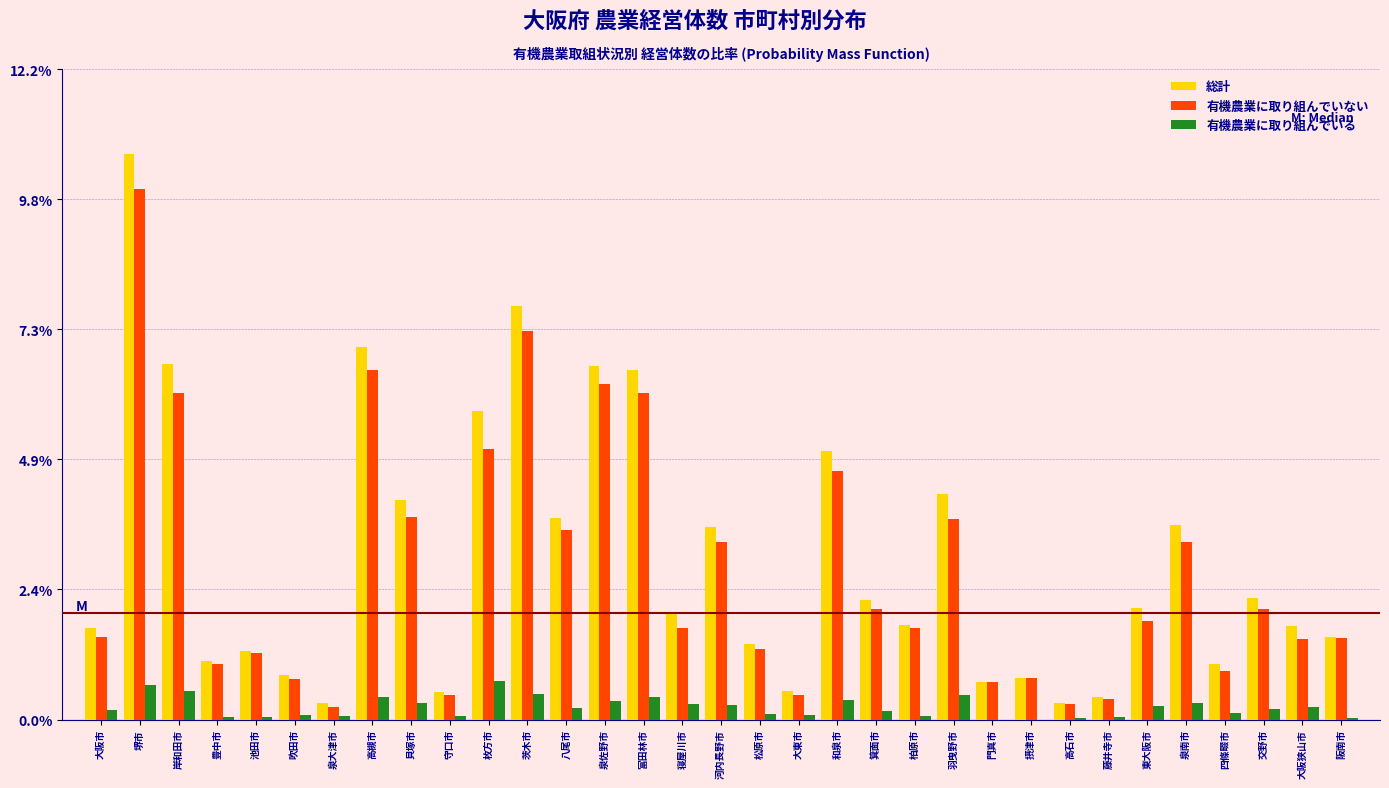

What is the maximum value shown in the chart?

10.6